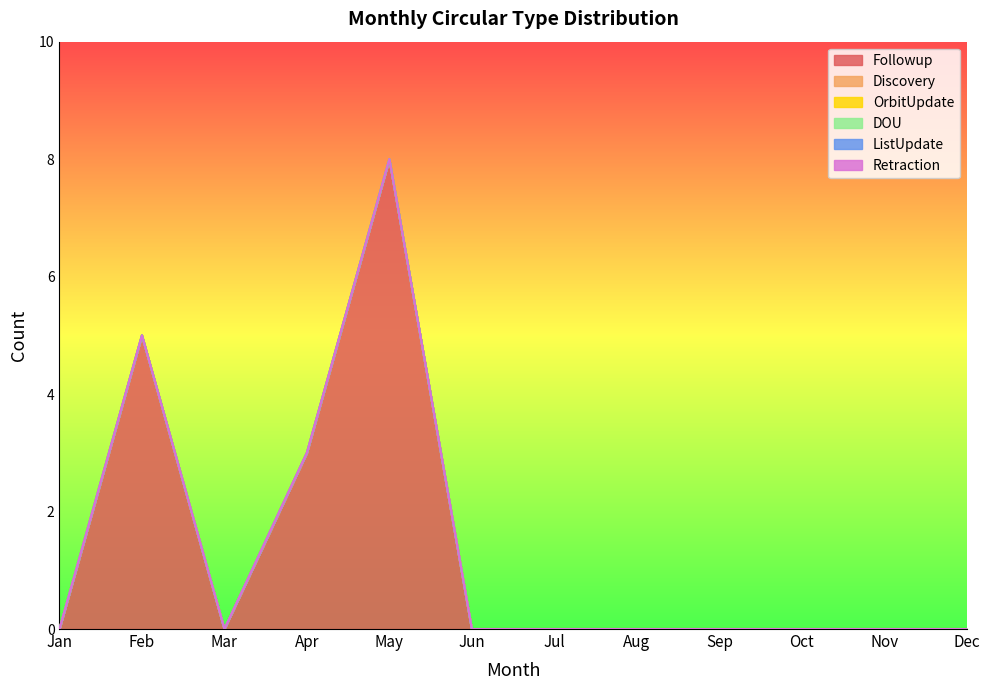

How many series are shown in this chart?

6